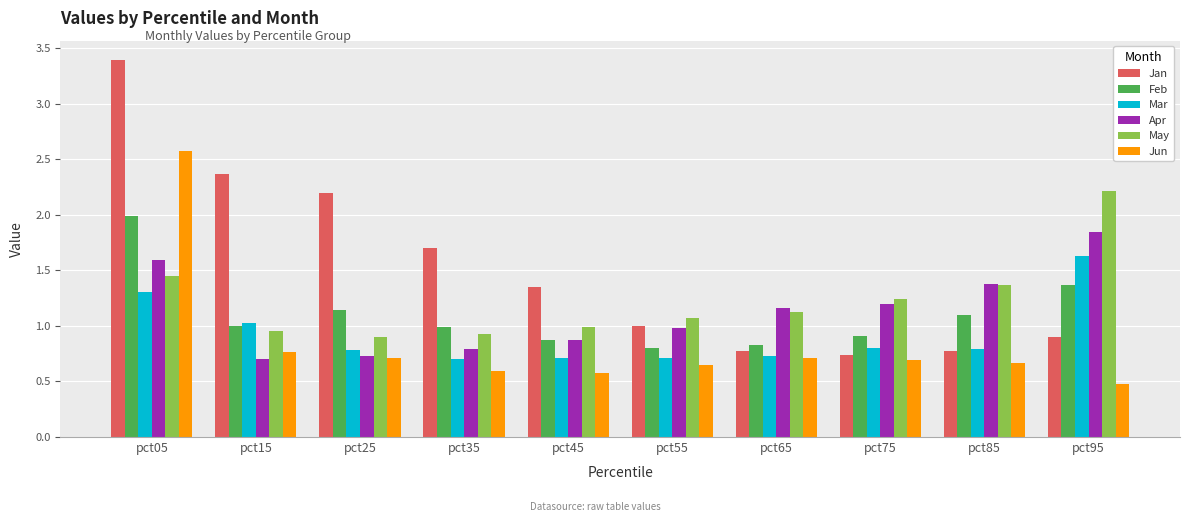

Which category has the highest value in the Jun series?

pct05